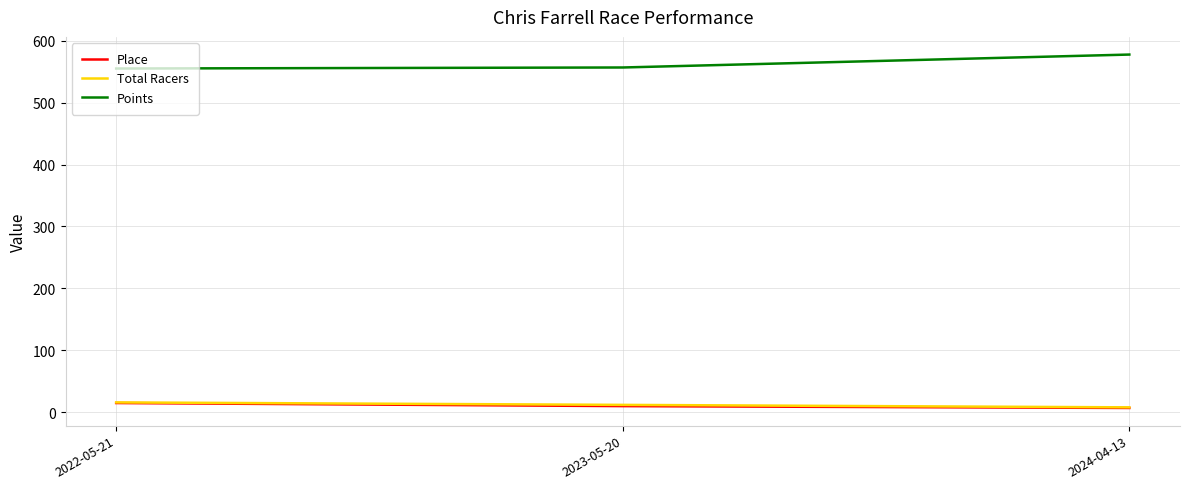

What is the highest value of the Total Racers series?

16.0